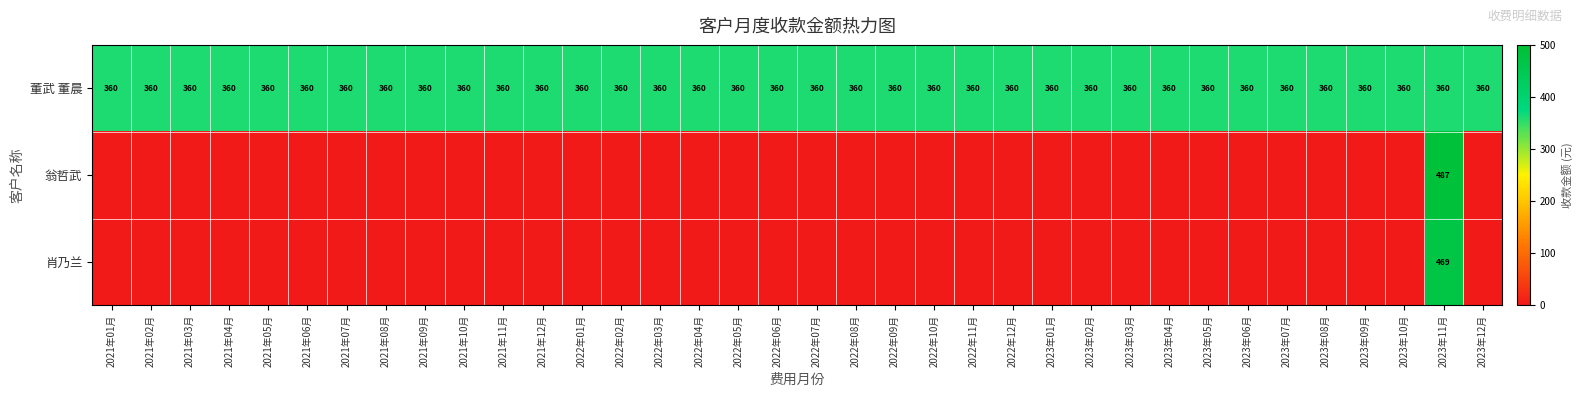

What is the average value of the 董武 董晨 series?

360